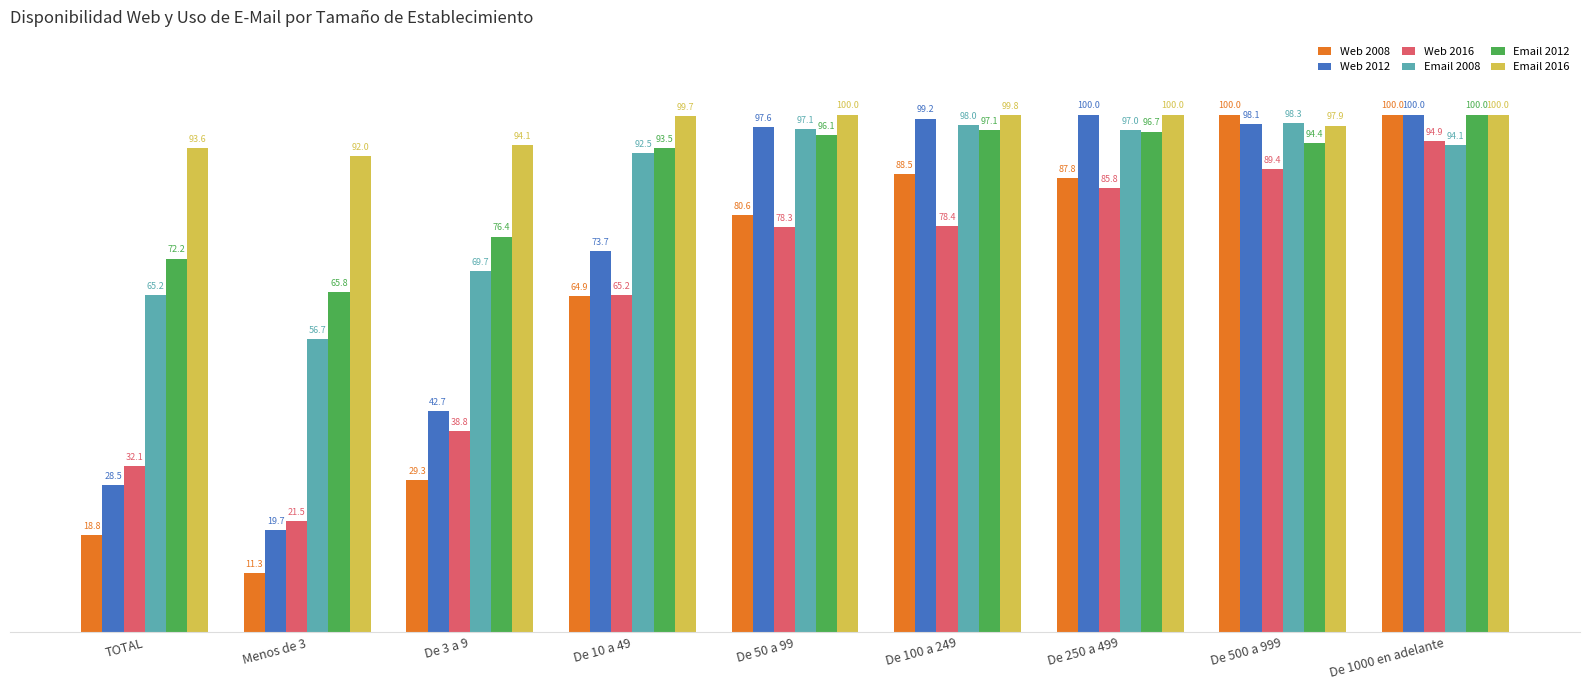

Where does the Web 2016 series first go above 78?

De 50 a 99